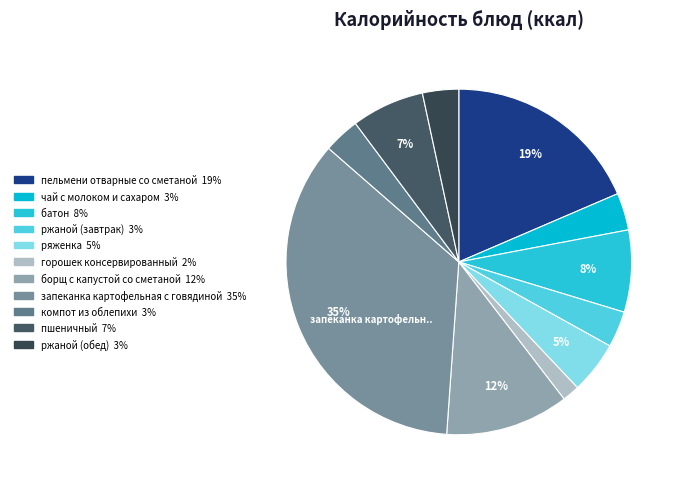

How many slices are in this pie chart?

11